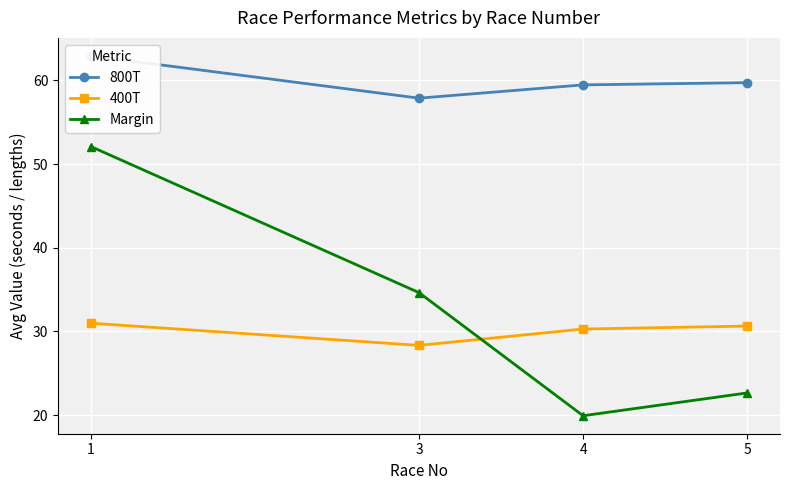

How many lines are shown in the chart?

3